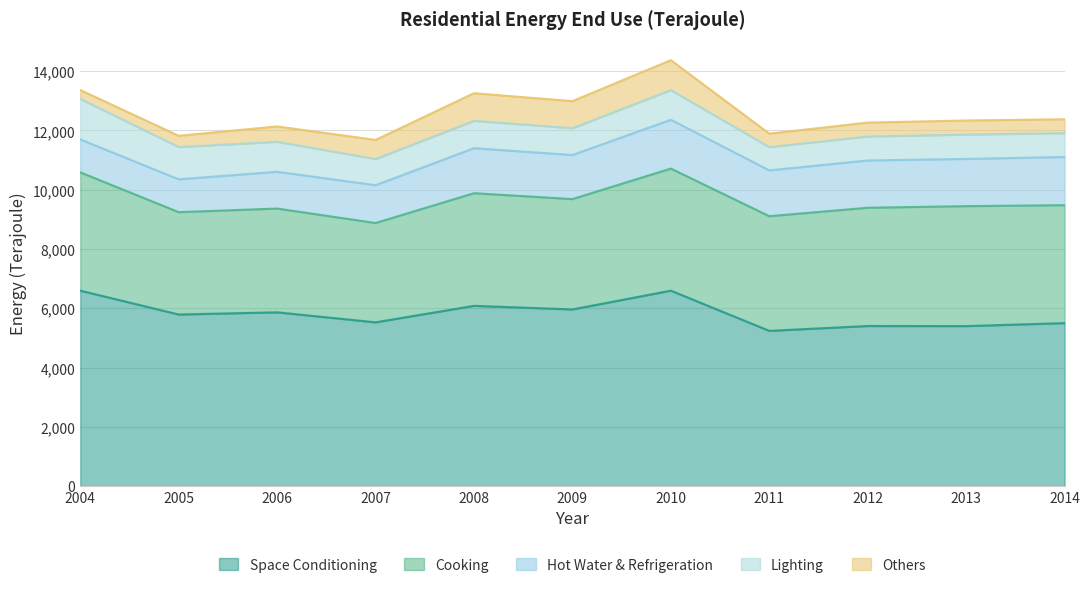

What is the difference between the maximum and minimum values in the Cooking series?

768